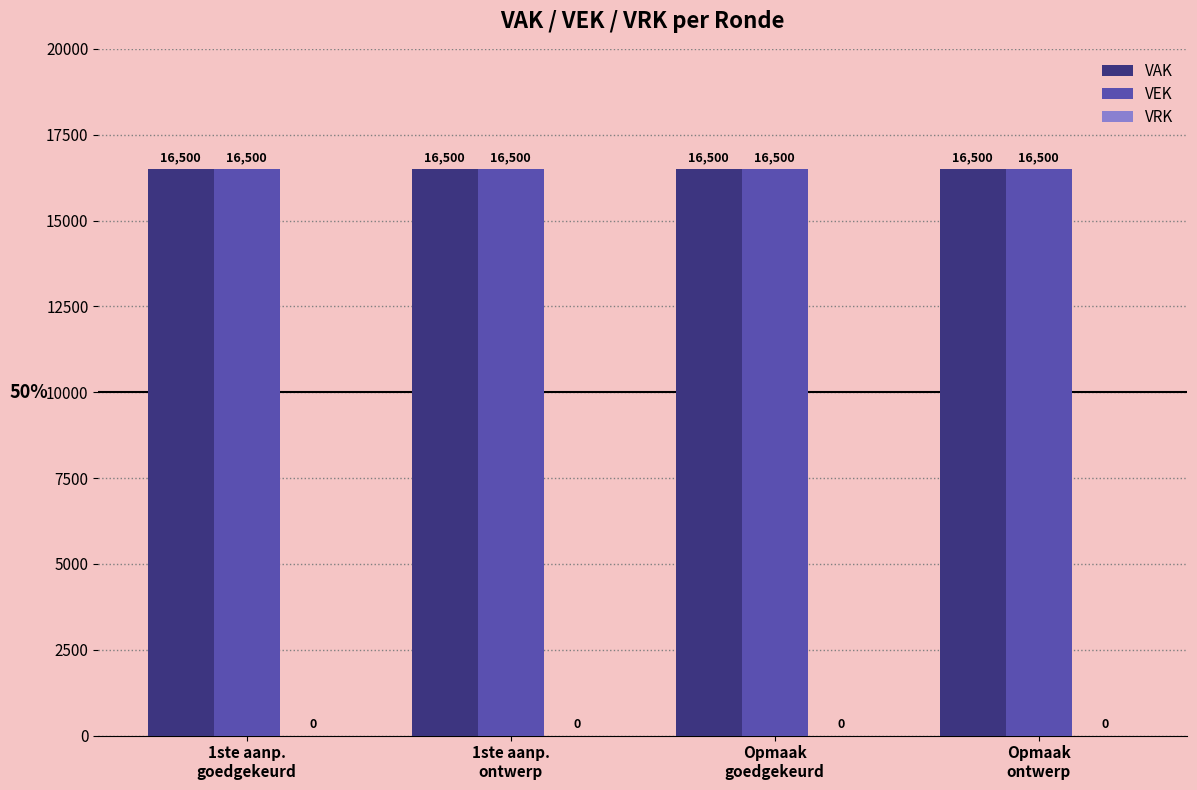

Is the value of VEK at Opmaak
ontwerp greater than the value of VAK at 1ste aanp.
goedgekeurd?

No